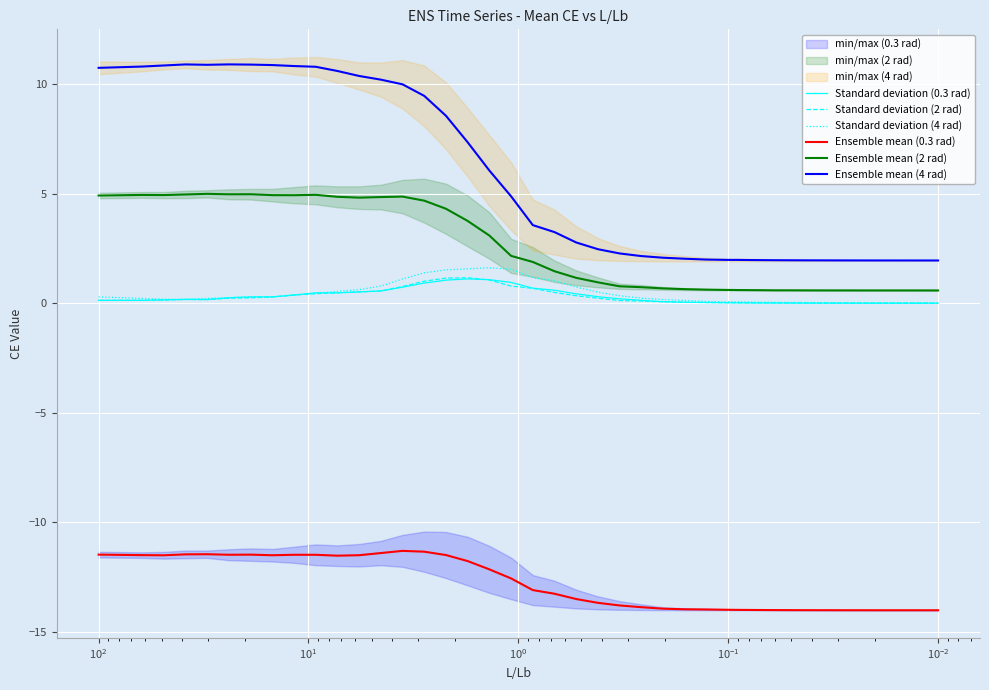

Reading left to right, list all the values displayed in this chart.

Standard deviation (0.3 rad): 0.1	0.1	0.2	0.2	0.2	0.3	0.3	0.3	0.4	0.5	0.5	0.5	0.6	0.7	0.9	1.1	1.1	1.1	0.9	0.7	0.6	0.4	0.3	0.2	0.1	0.1	0.0	0.0	0.0	0.0	0.0	0.0	0.0	0.0	0.0	0.0	0.0	0.0
Standard deviation (2 rad): 0.1	0.1	0.1	0.2	0.2	0.2	0.2	0.3	0.4	0.4	0.5	0.5	0.6	0.8	1.0	1.1	1.2	1.1	0.8	0.7	0.5	0.3	0.2	0.1	0.1	0.1	0.0	0.0	0.0	0.0	0.0	0.0	0.0	0.0	0.0	0.0	0.0	0.0
Standard deviation (4 rad): 0.3	0.2	0.2	0.2	0.2	0.2	0.3	0.3	0.4	0.4	0.5	0.6	0.8	1.1	1.4	1.5	1.6	1.6	1.5	1.2	1.0	0.7	0.5	0.3	0.2	0.2	0.1	0.1	0.1	0.1	0.1	0.0	0.0	0.0	0.0	0.0	0.0	0.0
Ensemble mean (0.3 rad): -11.5	-11.5	-11.5	-11.5	-11.5	-11.5	-11.5	-11.5	-11.5	-11.5	-11.5	-11.5	-11.4	-11.3	-11.3	-11.5	-11.8	-12.2	-12.6	-13.1	-13.3	-13.5	-13.7	-13.8	-13.9	-14.0	-14.0	-14.0	-14.0	-14.0	-14.0	-14.0	-14.0	-14.0	-14.0	-14.0	-14.0	-14.0
Ensemble mean (2 rad): 4.9	4.9	4.9	5.0	5.0	5.0	5.0	4.9	4.9	4.9	4.9	4.8	4.8	4.9	4.7	4.3	3.8	3.1	2.2	1.9	1.5	1.2	1.0	0.8	0.7	0.7	0.6	0.6	0.6	0.6	0.6	0.6	0.6	0.6	0.6	0.6	0.6	0.6
Ensemble mean (4 rad): 10.7	10.8	10.9	10.9	10.9	10.9	10.9	10.9	10.8	10.8	10.6	10.4	10.2	10.0	9.5	8.6	7.3	6.1	4.9	3.6	3.2	2.8	2.5	2.3	2.2	2.1	2.0	2.0	2.0	2.0	2.0	2.0	2.0	2.0	2.0	2.0	2.0	1.9